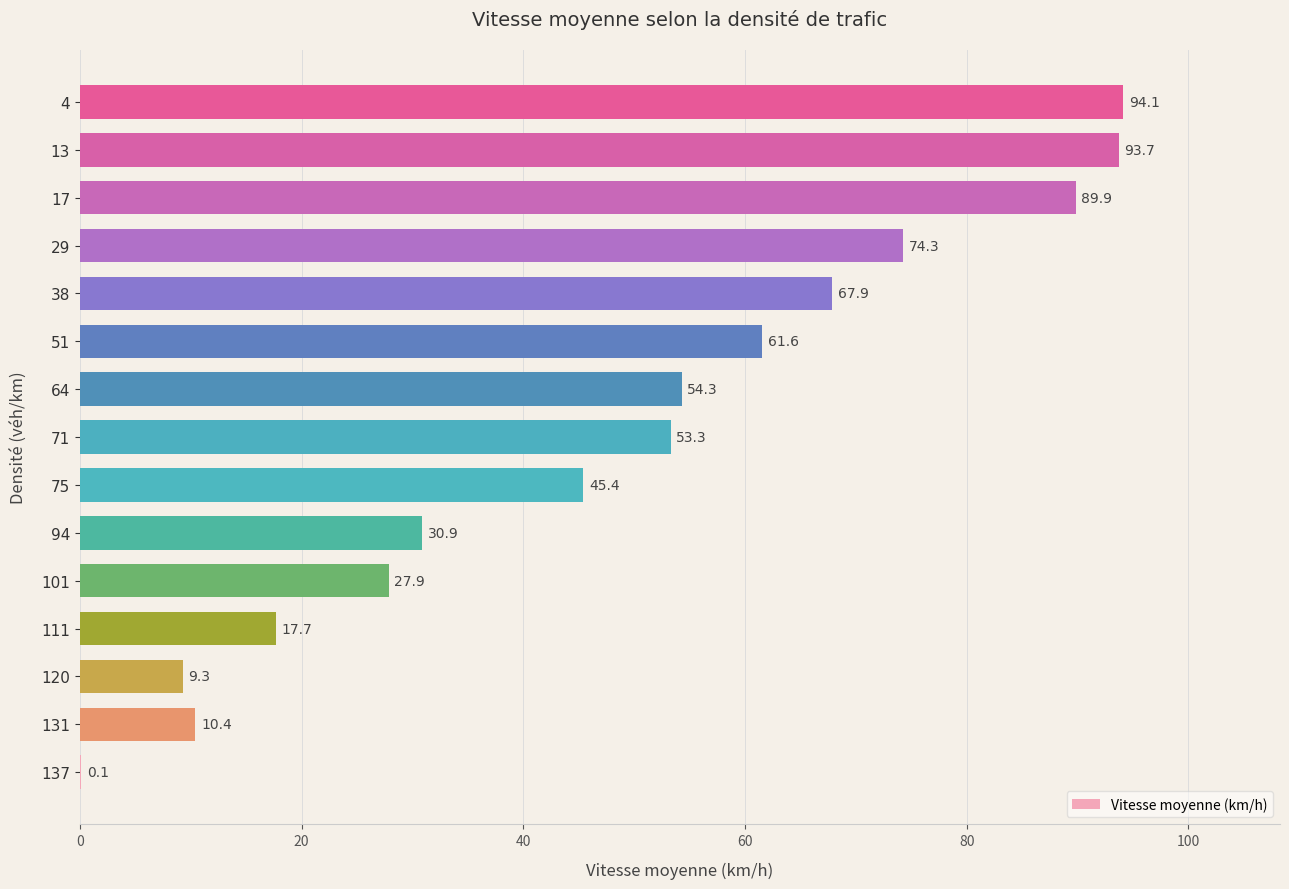

Are the bars horizontal?

Yes